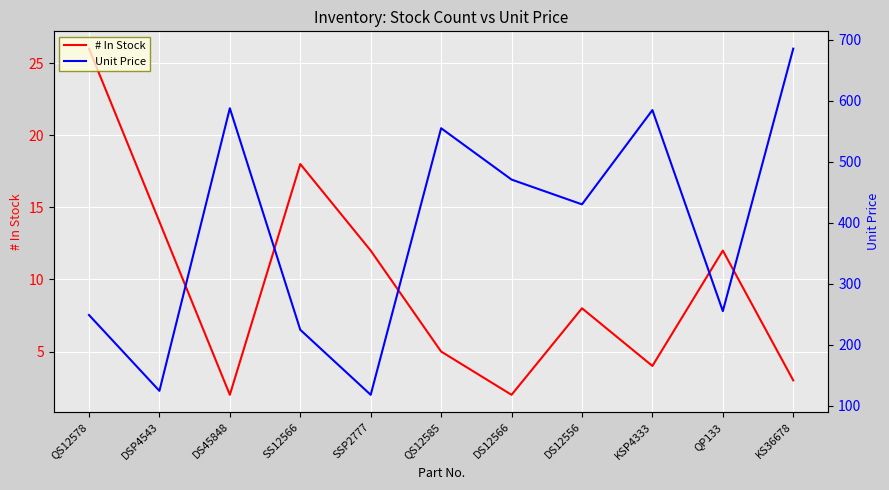

What is the sum of all Unit Price values?

4286.6